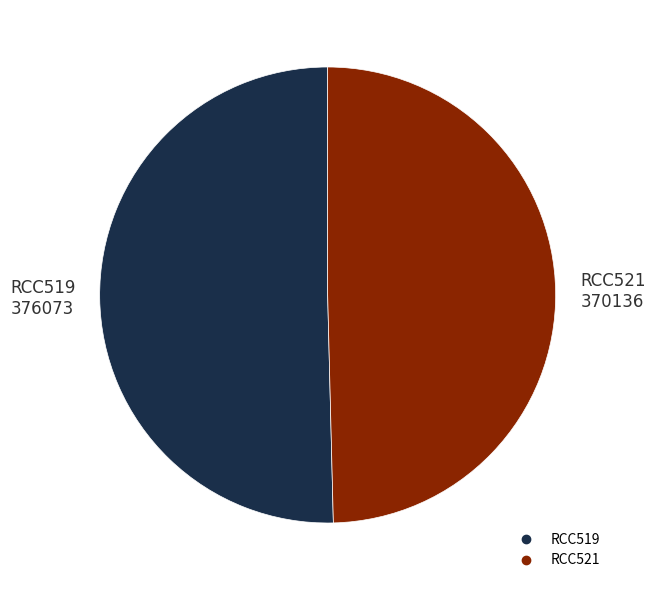

Is the sum of RCC521 and RCC519 greater than half?

Yes